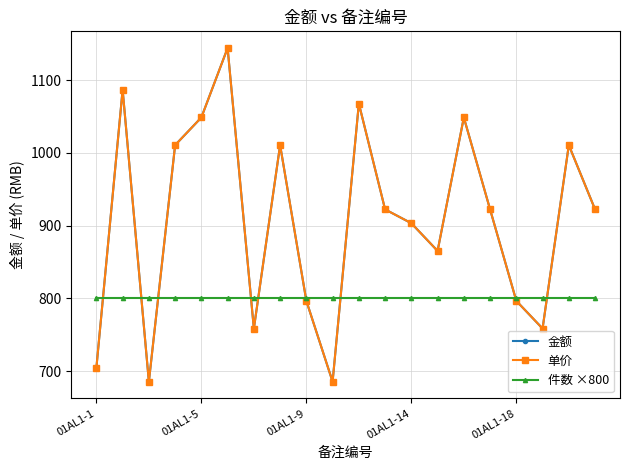

List the series in order of their peak value, highest first.

金额, 单价, 件数 ×800